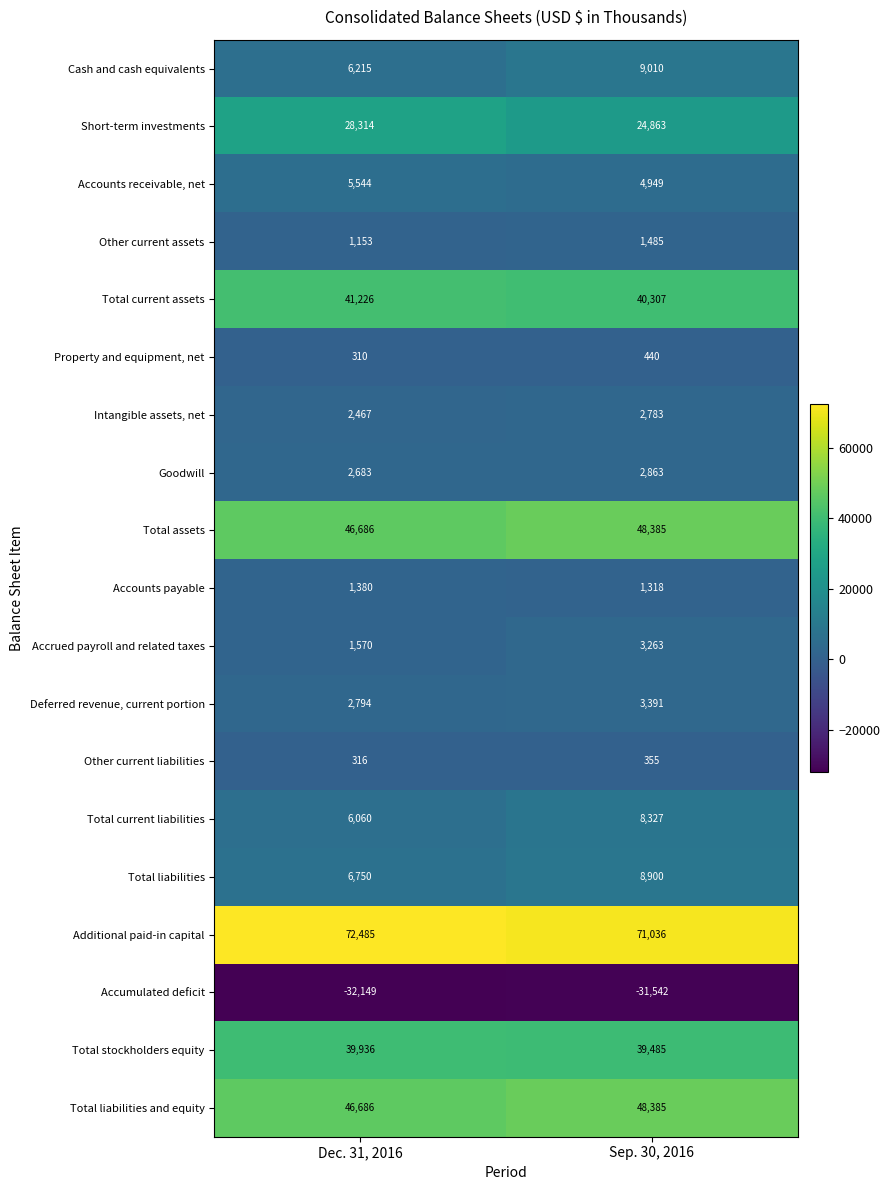

List the labels in order of Intangible assets, net value, smallest first.

Dec. 31, 2016, Sep. 30, 2016